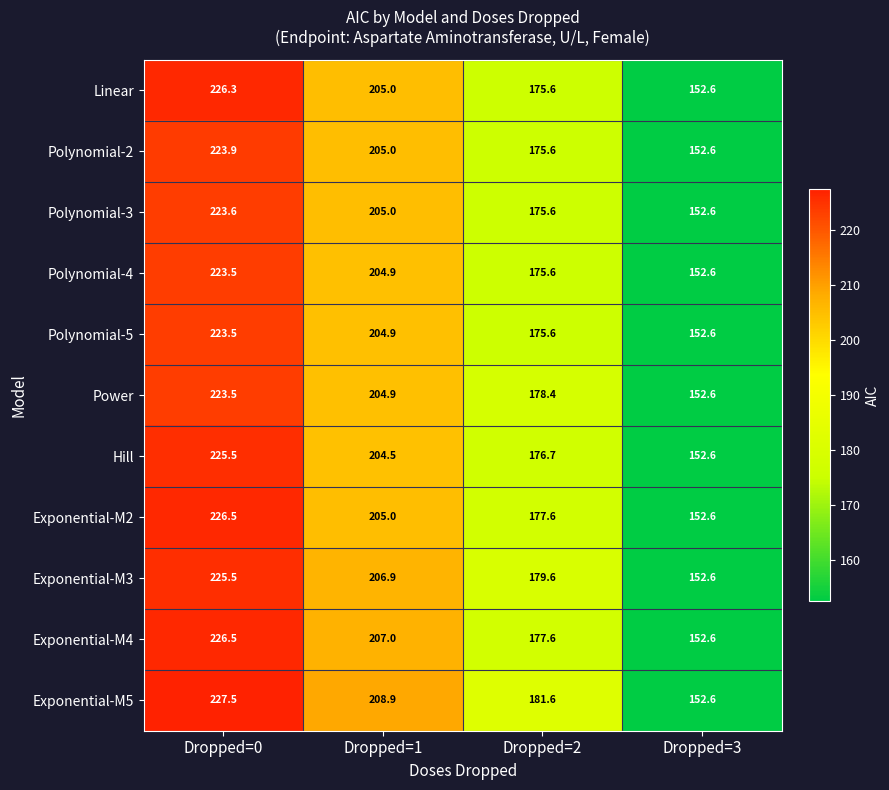

The Exponential-M5 series shows 214.8 at Dropped=3. True or false?

False